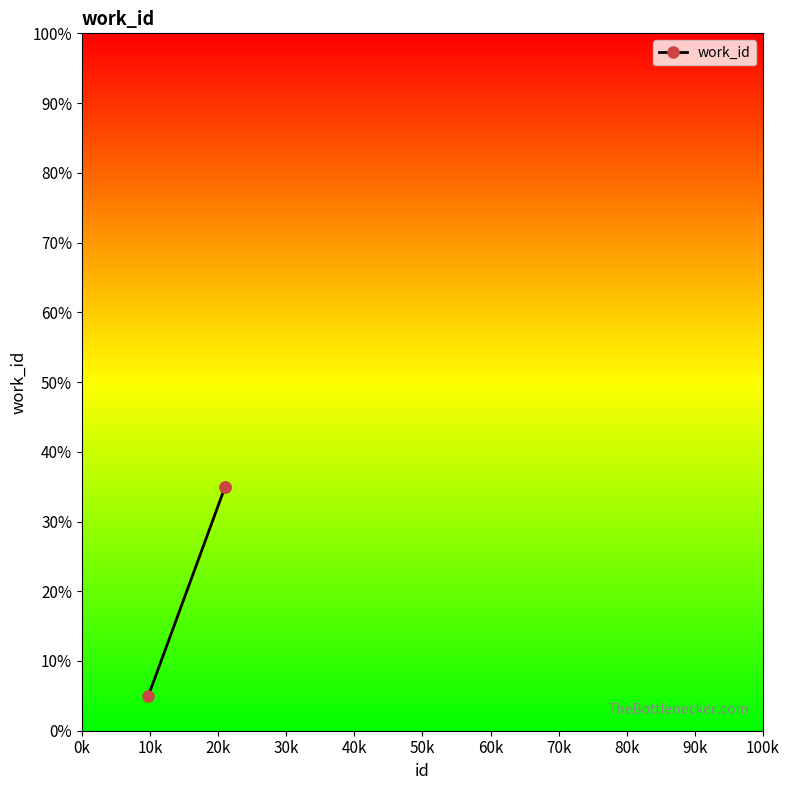

What is the value of the 1st point from the left?

5